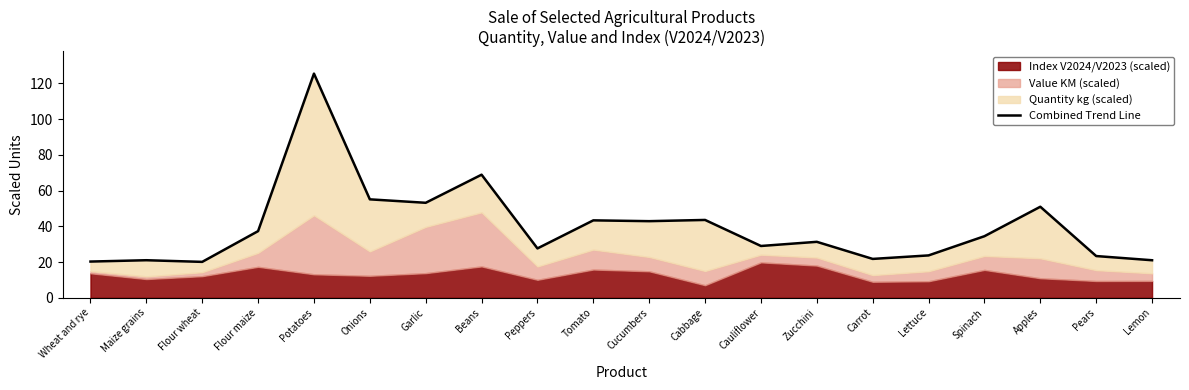

What is the label of the 11th point from the right?

Tomato